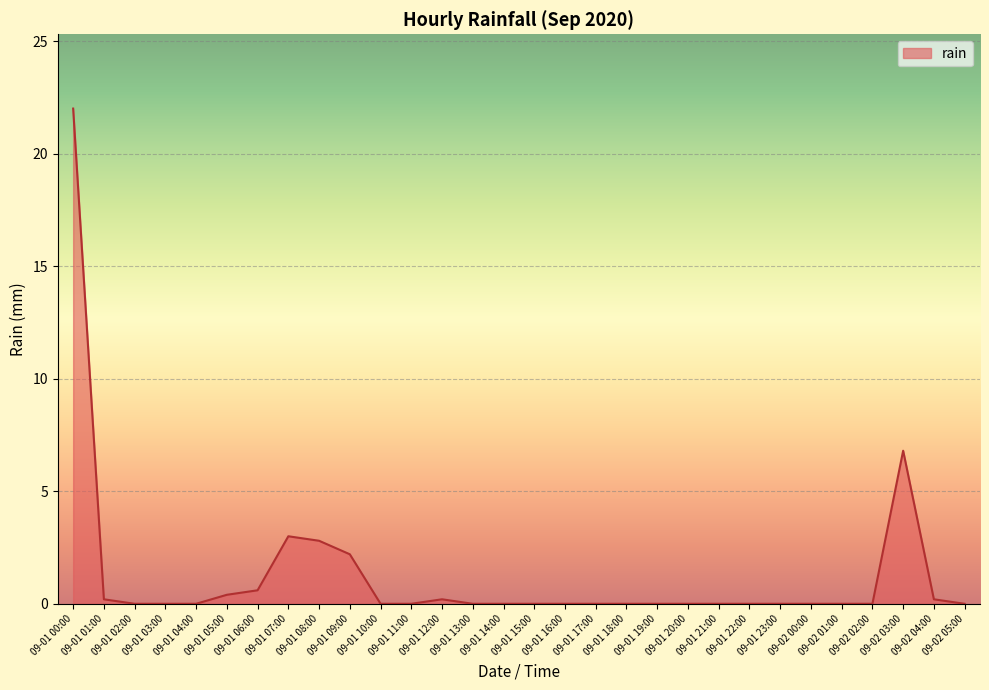

Reading right to left, transcribe all the data shown in this chart.

0.0	0.2	6.8	0.0	0.0	0.0	0.0	0.0	0.0	0.0	0.0	0.0	0.0	0.0	0.0	0.0	0.0	0.2	0.0	0.0	2.2	2.8	3.0	0.6	0.4	0.0	0.0	0.0	0.2	22.0